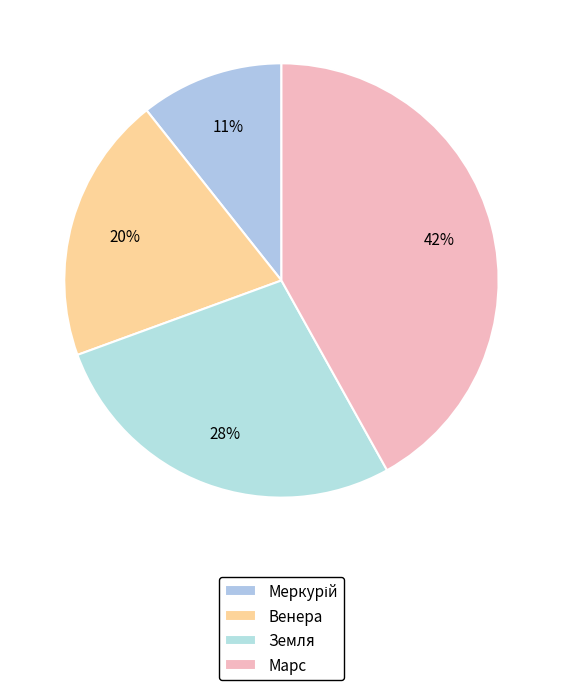

Is it true that Земля is 28% of the pie?

True